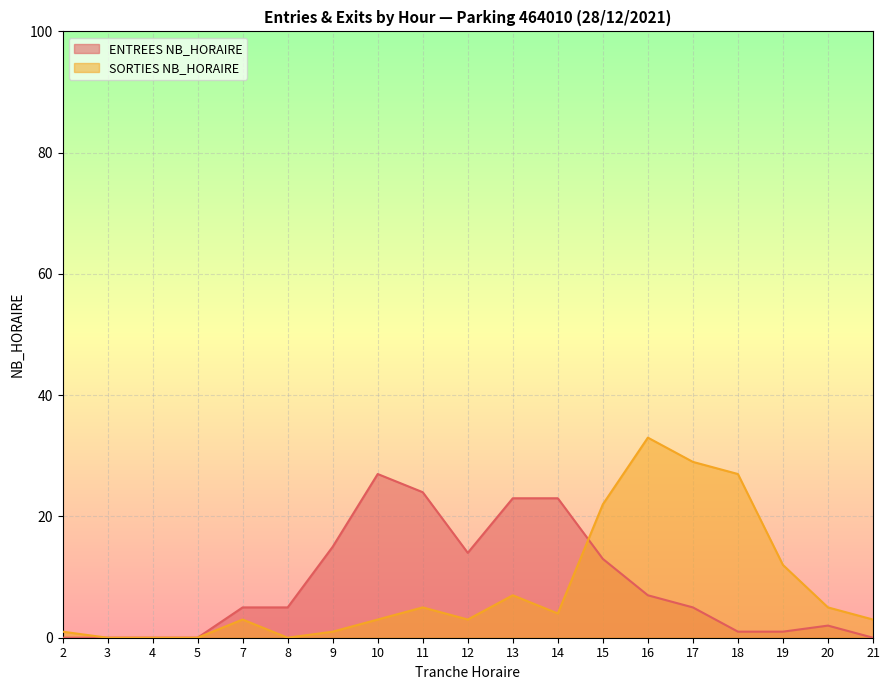

Between 15 and 16, which series saw the biggest shift?

SORTIES NB_HORAIRE